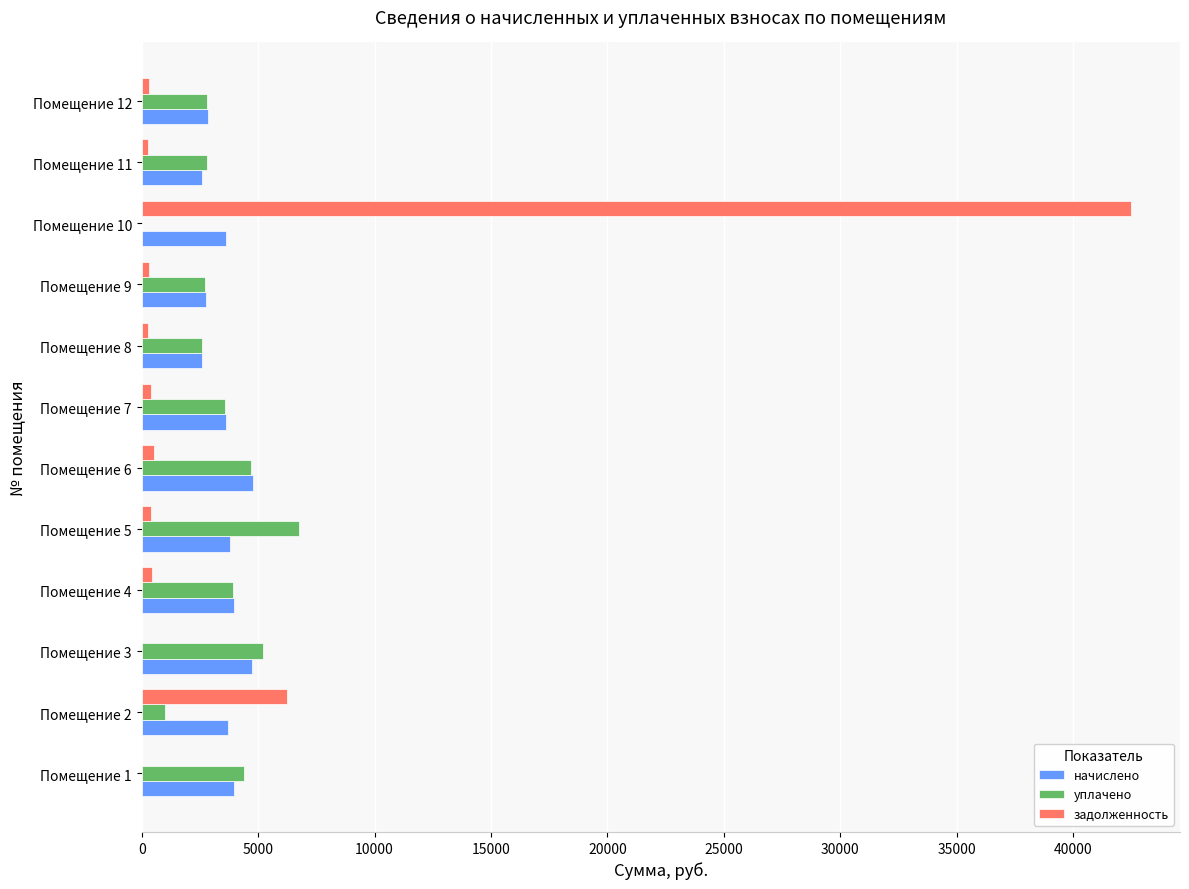

What is the sum of all задолженность values?

51696.4